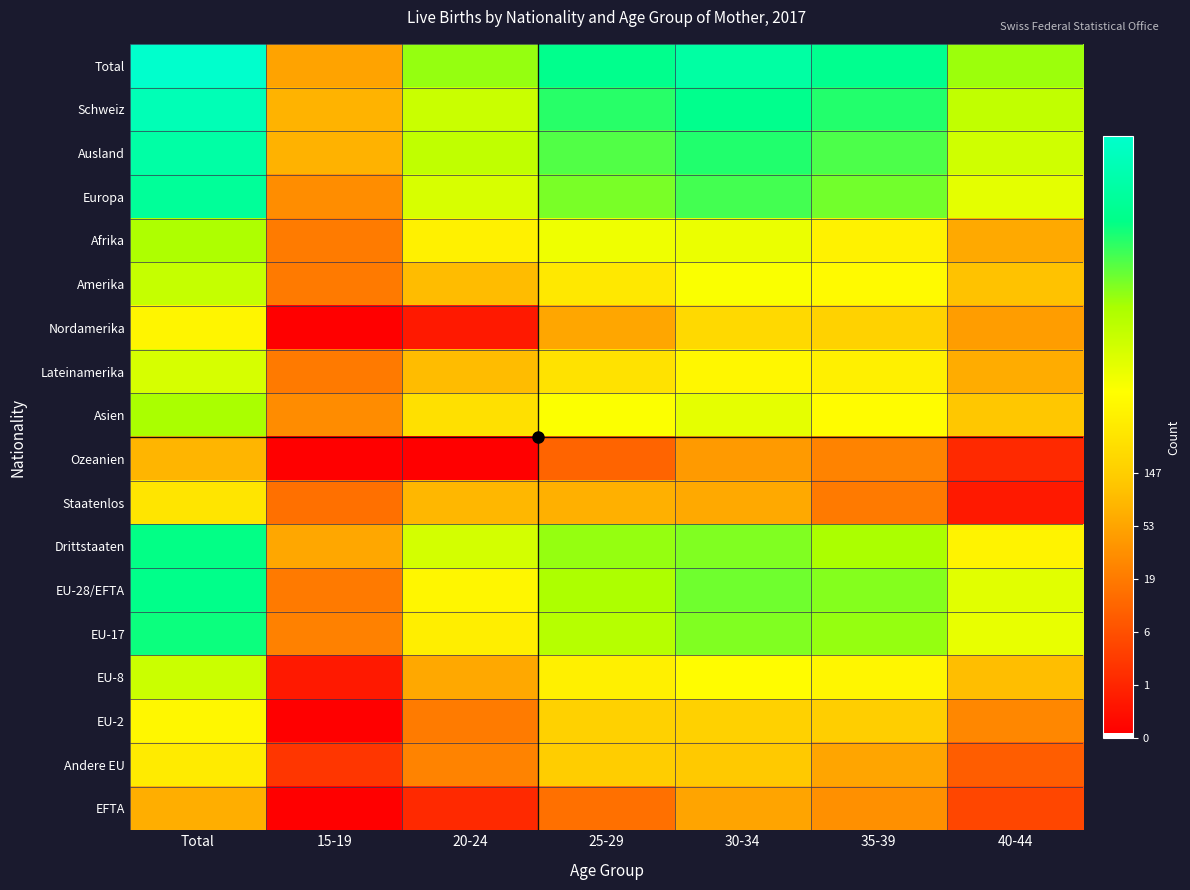

Reading right to left, extract all data points from this chart.

Total: 40-44=8.3	35-39=9.9	30-34=10.4	25-29=9.9	20-24=8.3	15-19=4.0	Total=11.4
Schweiz: 40-44=7.7	35-39=9.4	30-34=9.9	25-29=9.4	20-24=7.6	15-19=4.4	Total=10.9
Ausland: 40-44=7.4	35-39=9.0	30-34=9.5	25-29=9.0	20-24=7.7	15-19=4.3	Total=10.5
Europa: 40-44=7.0	35-39=8.7	30-34=9.1	25-29=8.6	20-24=7.3	15-19=3.5	Total=10.2
Afrika: 40-44=4.1	35-39=6.1	30-34=6.9	25-29=6.8	20-24=6.1	15-19=3.0	Total=8.1
Amerika: 40-44=4.7	35-39=6.4	30-34=6.6	25-29=5.8	20-24=4.6	15-19=3.0	Total=7.6
Nordamerika: 40-44=3.8	35-39=5.1	30-34=5.4	25-29=4.1	20-24=0.7	15-19=0.1	Total=6.2
Lateinamerika: 40-44=4.2	35-39=6.1	30-34=6.3	25-29=5.6	20-24=4.6	15-19=3.0	Total=7.3
Asien: 40-44=4.8	35-39=6.4	30-34=7.0	25-29=6.6	20-24=5.6	15-19=3.4	Total=8.1
Ozeanien: 40-44=1.1	35-39=3.2	30-34=3.8	25-29=2.5	20-24=0.1	15-19=0.1	Total=4.4
Staatenlos: 40-44=0.7	35-39=3.0	30-34=4.1	25-29=4.3	20-24=4.5	15-19=2.8	Total=5.7
Drittstaaten: 40-44=6.2	35-39=8.1	30-34=8.5	25-29=8.4	20-24=7.3	15-19=4.1	Total=9.7
EU-28/EFTA: 40-44=7.1	35-39=8.5	30-34=8.7	25-29=8.1	20-24=6.3	15-19=3.0	Total=9.8
EU-17: 40-44=7.0	35-39=8.4	30-34=8.6	25-29=7.9	20-24=6.0	15-19=3.2	Total=9.7
EU-8: 40-44=4.6	35-39=6.3	30-34=6.5	25-29=6.1	20-24=4.1	15-19=0.7	Total=7.5
EU-2: 40-44=3.3	35-39=5.0	30-34=5.1	25-29=5.1	20-24=3.0	15-19=0.1	Total=6.3
Andere EU: 40-44=2.3	35-39=4.0	30-34=4.9	25-29=5.0	20-24=3.2	15-19=1.4	Total=5.9
EFTA: 40-44=1.8	35-39=3.5	30-34=4.0	25-29=2.8	20-24=1.1	15-19=0.1	Total=4.2